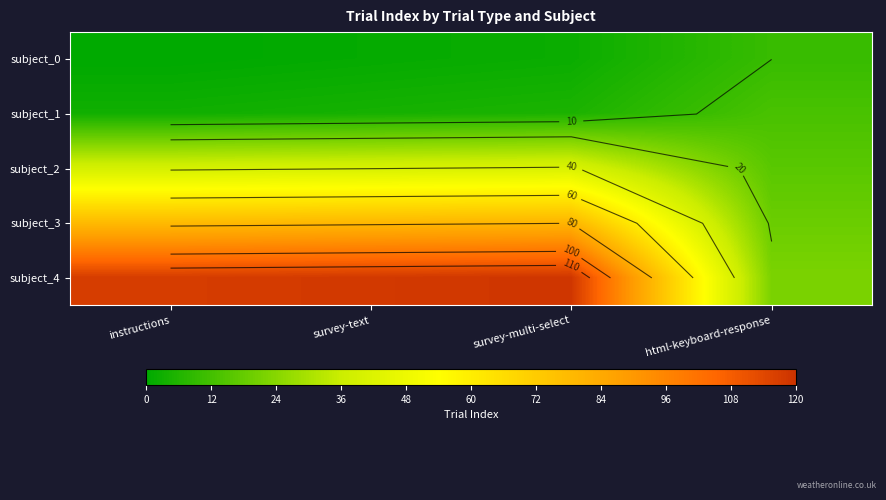

What is the maximum value for subject_2?

41